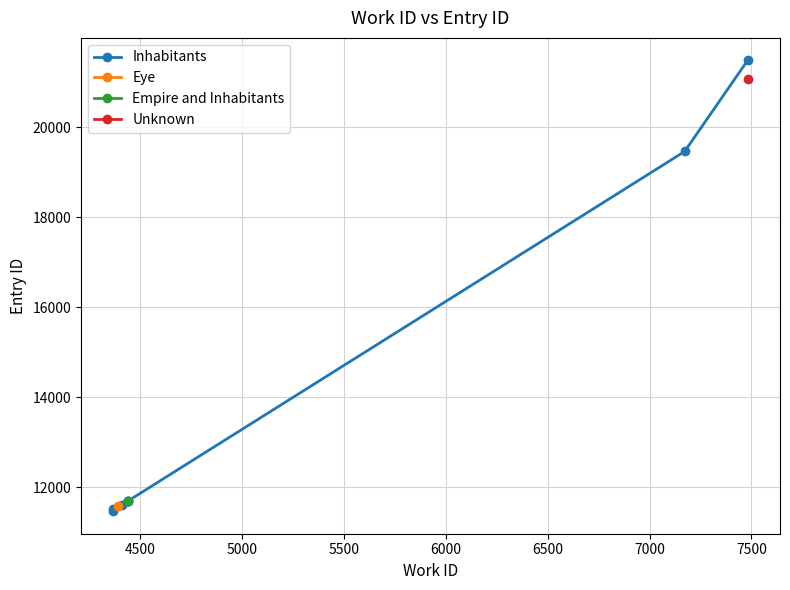

Is this an area chart (filled region under the line)?

No